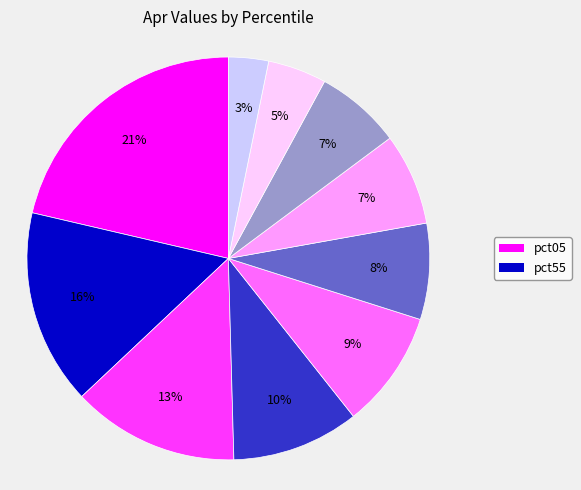

To the nearest percent, what is the difference between the largest and smallest slice percentages?

18%